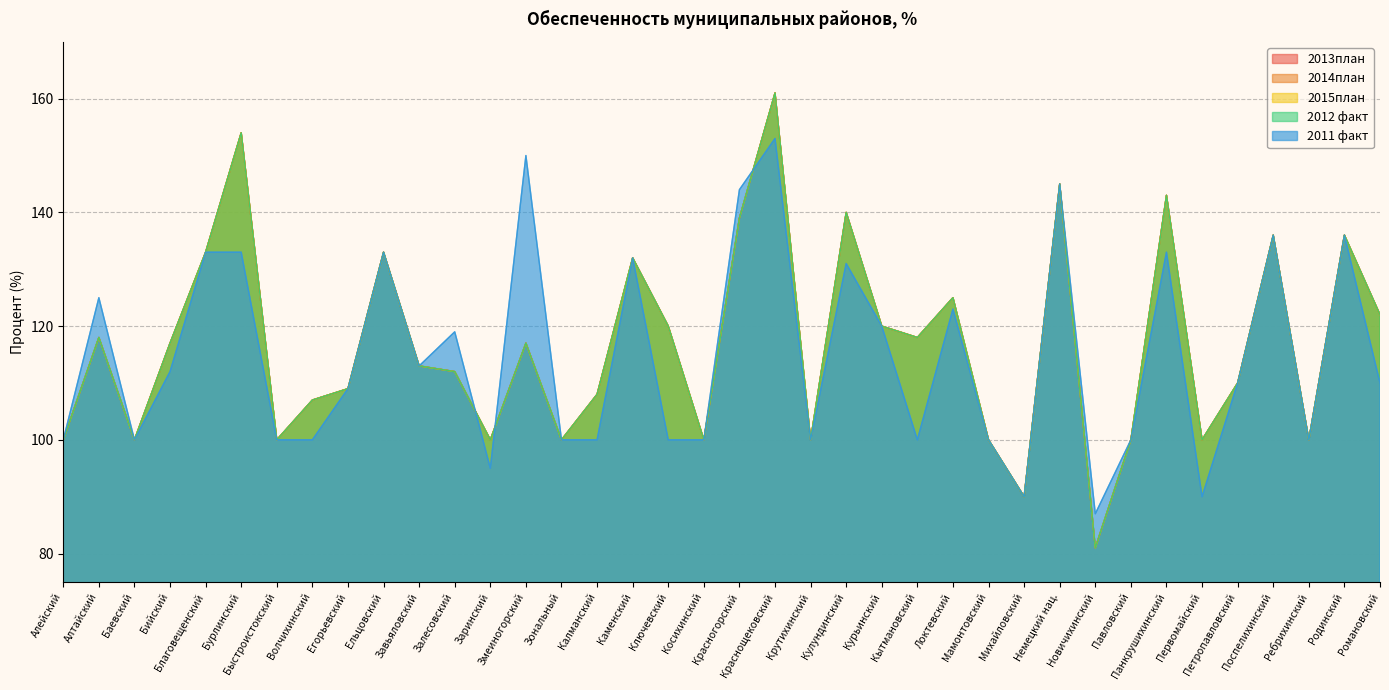

Reading left to right, what are all the values shown in this chart?

2013план: 100	118	100	117	133	154	100	107	109	133	113	112	100	117	100	108	132	120	100	139	161	100	140	120	118	125	100	90	145	81	100	143	100	110	136	100	136	122
2014план: 100	118	100	117	133	154	100	107	109	133	113	112	100	117	100	108	132	120	100	139	161	100	140	120	118	125	100	90	145	81	100	143	100	110	136	100	136	122
2015план: 100	118	100	117	133	154	100	107	109	133	113	112	100	117	100	108	132	120	100	139	161	100	140	120	118	125	100	90	145	81	100	143	100	110	136	100	136	122
2012 факт: 100	118	100	117	133	154	100	107	109	133	113	112	100	117	100	108	132	120	100	139	161	100	140	120	118	125	100	90	145	81	100	143	100	110	136	100	136	122
2011 факт: 100	125	100	112	133	133	100	100	109	133	113	119	95	150	100	100	132	100	100	144	153	100	131	120	100	123	100	90	145	87	100	133	90	110	136	100	136	110